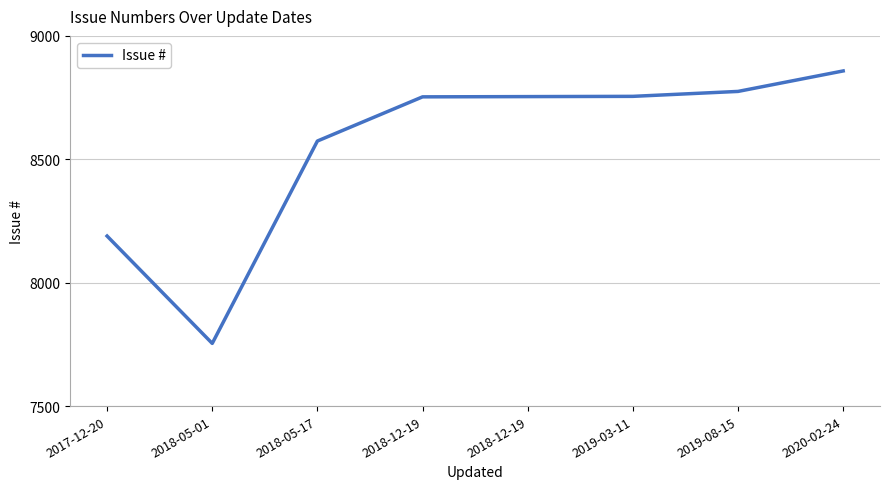

Count the number of data series in this chart.

1